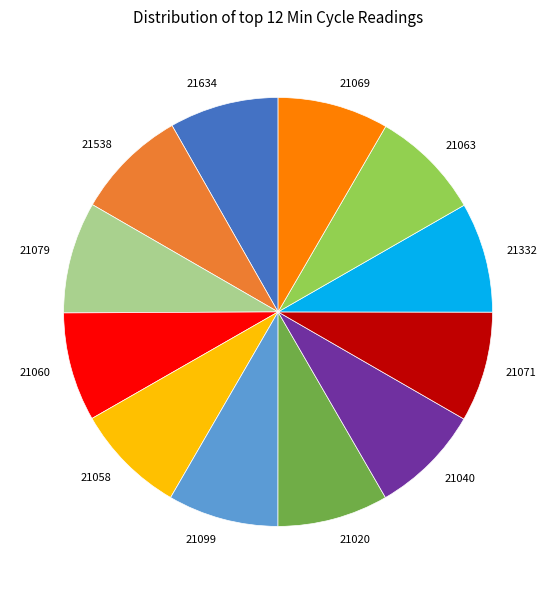

Does any single category account for the majority?

No